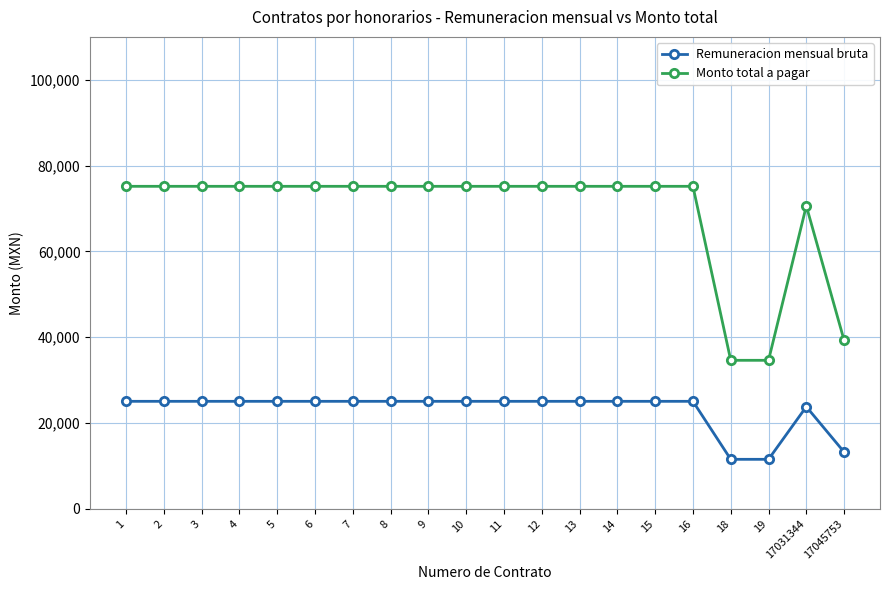

How many data points in Remuneracion mensual bruta are less than 25057?

4